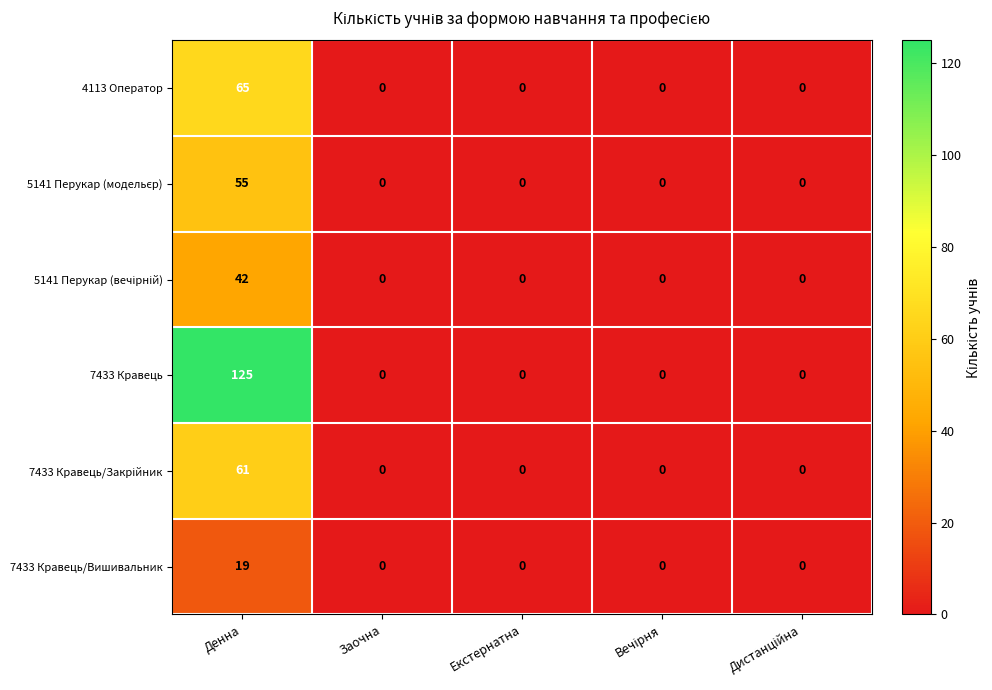

Which series has the widest spread of values?

7433 Кравець